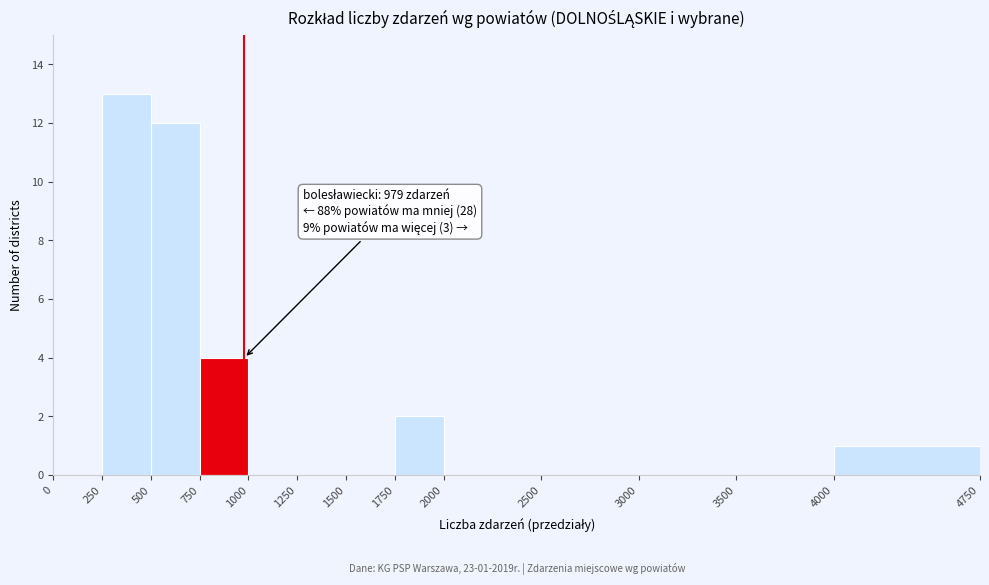

Which range on the x-axis has the tallest bar?

250 to 500